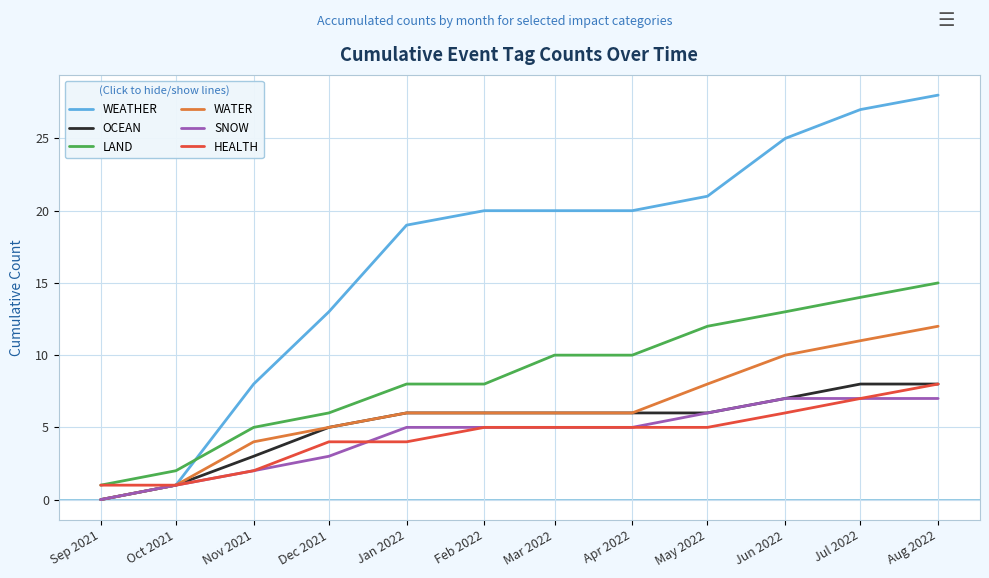

True or false: WEATHER and LAND cross at least once.

True